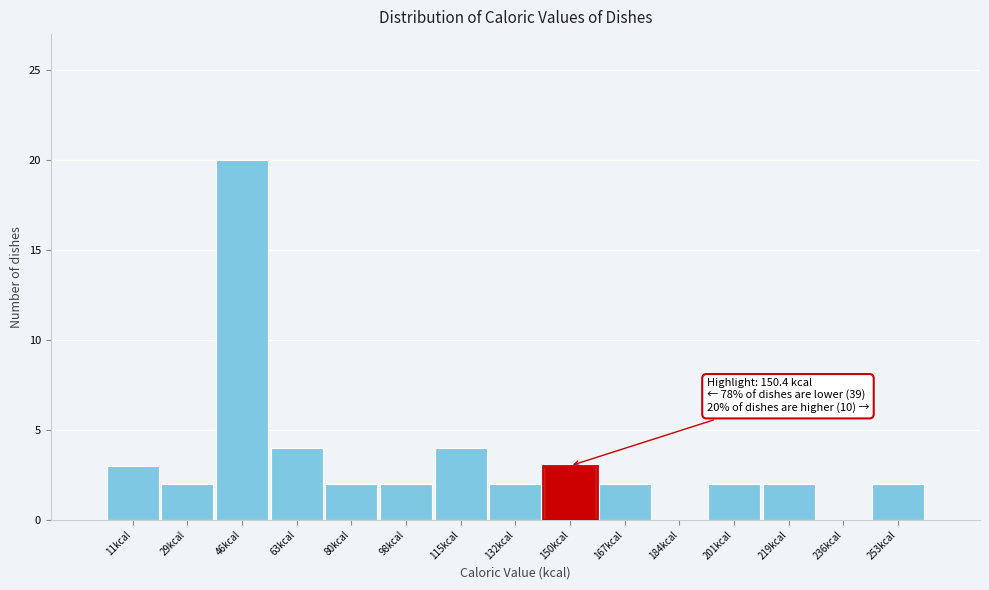

Reading left to right, list all the values displayed in this chart.

11kcal=3	29kcal=2	46kcal=20	63kcal=4	80kcal=2	98kcal=2	115kcal=4	132kcal=2	150kcal=3	167kcal=2	184kcal=0	201kcal=2	219kcal=2	236kcal=0	253kcal=2